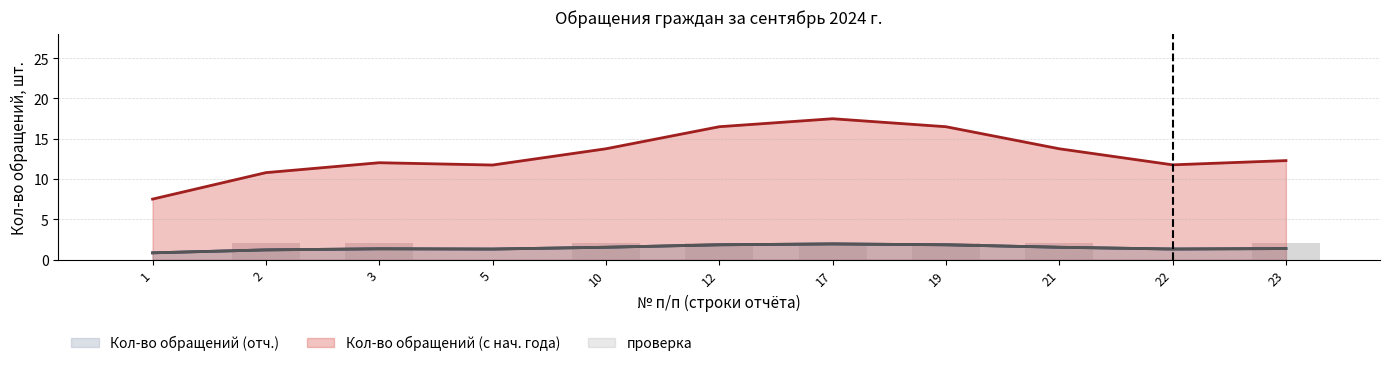

Which series has the largest total across all categories?

Кол-во обращений (с нач. года)